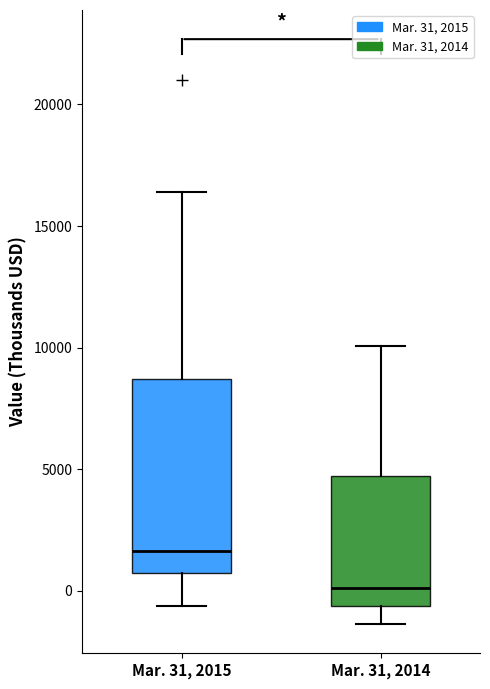

Reading left to right, read every box against the y-axis: the position of its median line, the range the box covers, and the ends of its whiskers. The values are not printed on the chart, so give them approximately, as read against the axis.

Mar. 31, 2015: median 1500, box 500 to 8500, whiskers -500 to 16500
Mar. 31, 2014: median 0, box -500 to 4500, whiskers -1500 to 10000